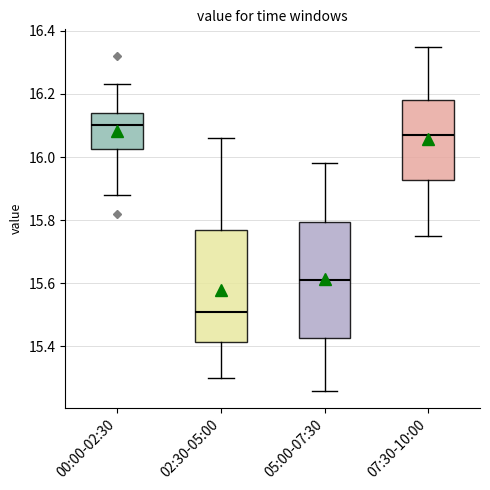

Reading left to right, transcribe this box plot: for each box, give where its median line is, the range the box spans, and where its two whiskers end, as read against the y-axis. The values are not printed on the chart, so give them approximately, as read against the axis.

00:00-02:30: median 16.10, box 16.02 to 16.14, whiskers 15.88 to 16.24
02:30-05:00: median 15.52, box 15.42 to 15.78, whiskers 15.30 to 16.06
05:00-07:30: median 15.62, box 15.42 to 15.80, whiskers 15.26 to 15.98
07:30-10:00: median 16.08, box 15.92 to 16.18, whiskers 15.76 to 16.36